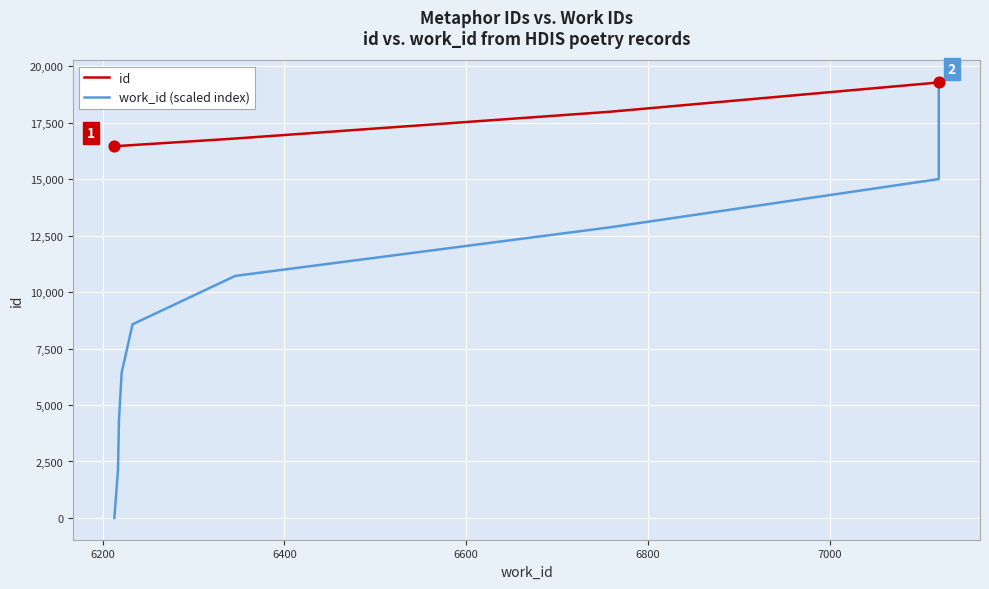

Is the value of id at 6800 greater than the value of work_id (scaled index) at 7?

Yes